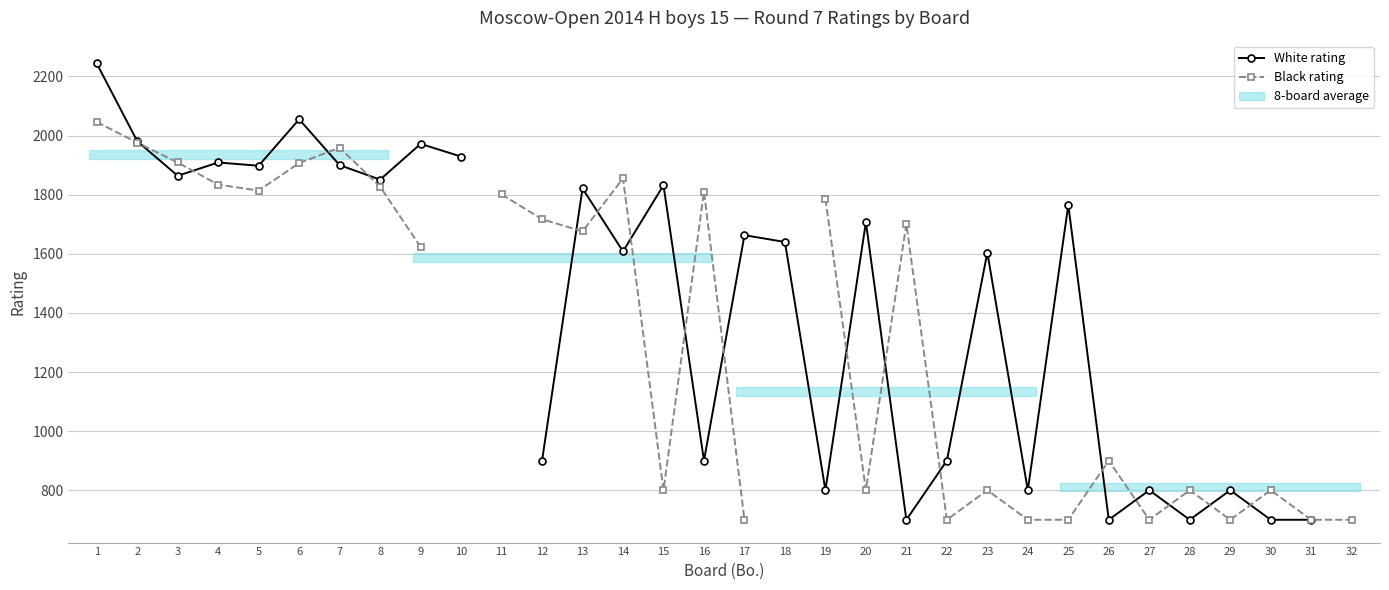

The value of White rating at 3 is 2499.3. True or false?

False